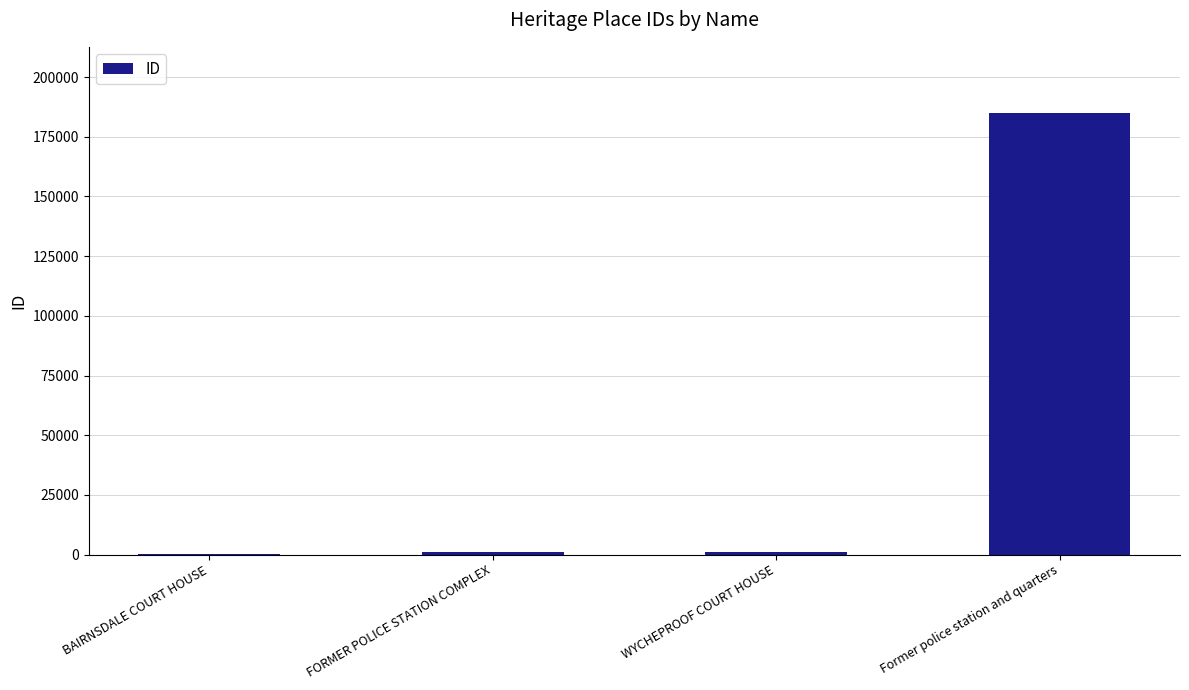

Which label corresponds to the largest value in the chart?

Former police station and quarters